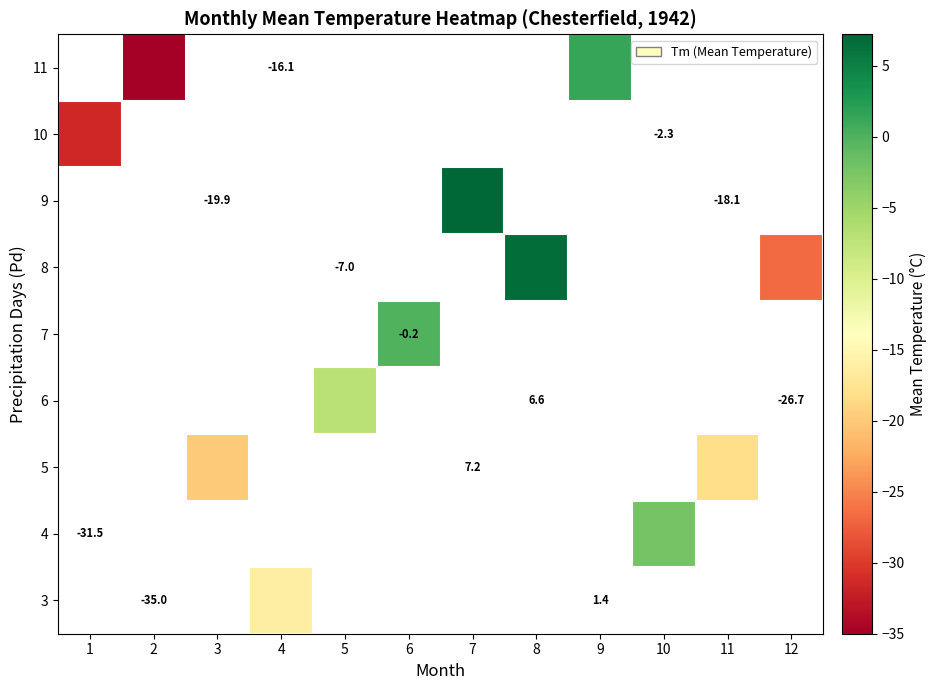

List the series in order of their peak value, lowest first.

row_0, row_1, row_2, row_3, row_4, row_5, row_6, row_7, row_8